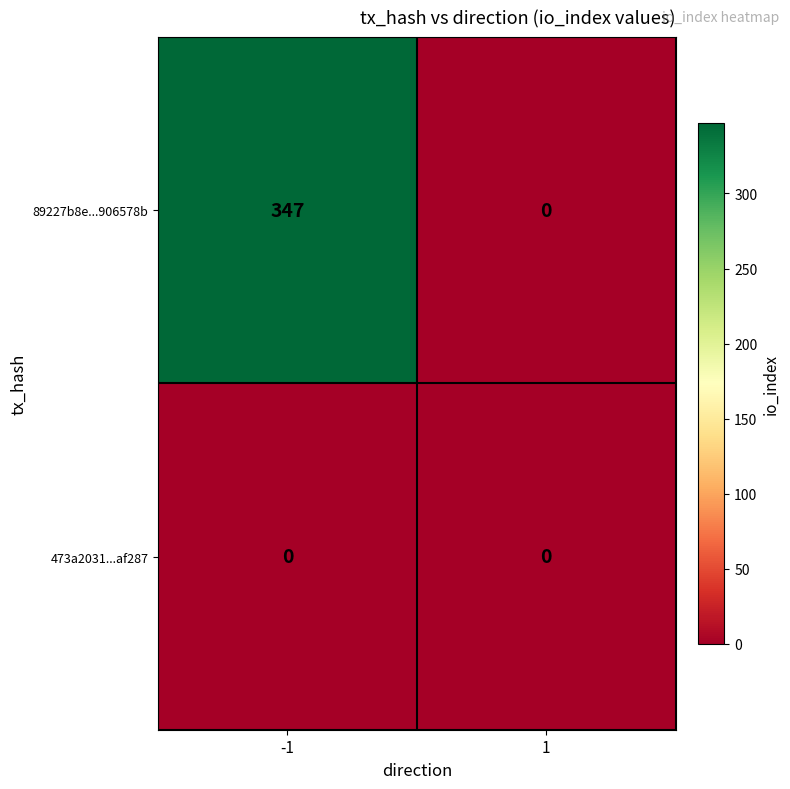

Which series has the largest total across all categories?

89227b8e...906578b